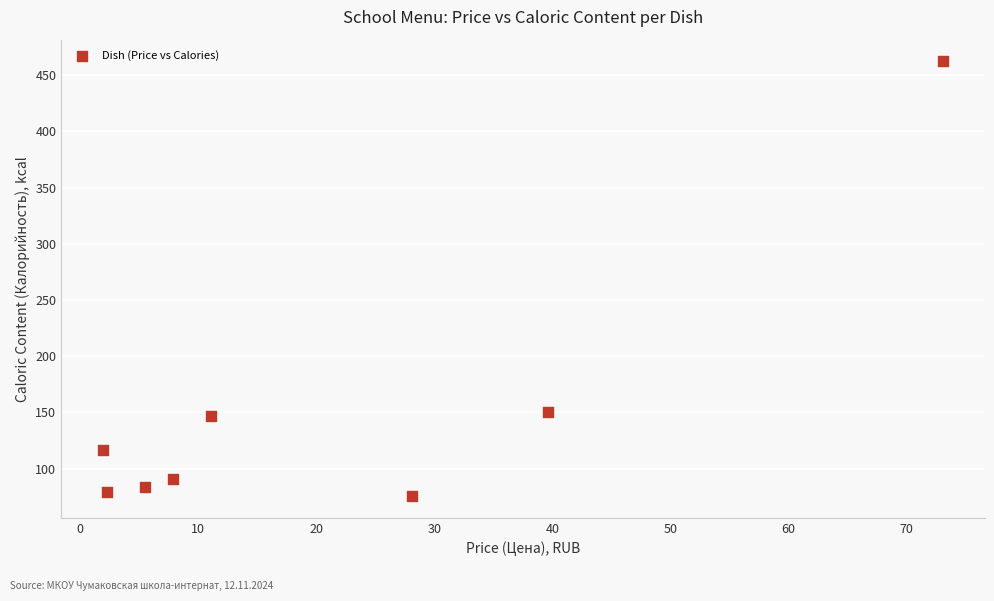

What is the average X value?

21.2